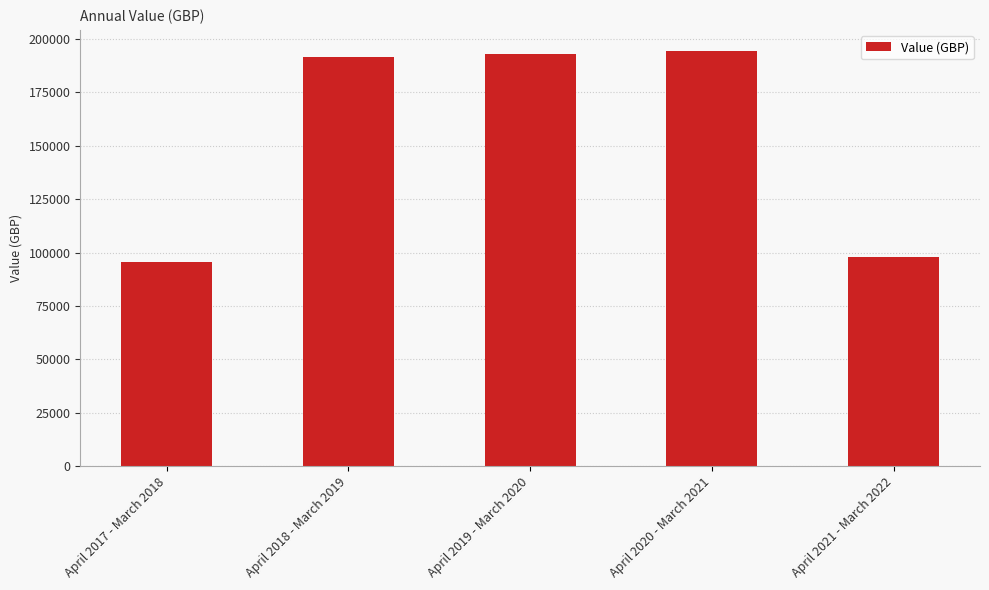

How many bars are there in total?

5